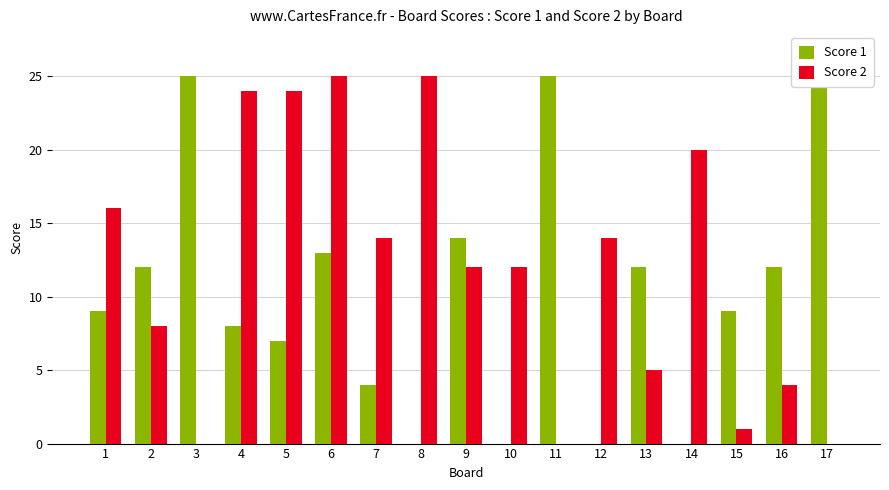

Reading right to left, what are all the values shown in this chart?

Score 1: 17=25	16=12	15=9	14=0	13=12	12=0	11=25	10=0	9=14	8=0	7=4	6=13	5=7	4=8	3=25	2=12	1=9
Score 2: 17=0	16=4	15=1	14=20	13=5	12=14	11=0	10=12	9=12	8=25	7=14	6=25	5=24	4=24	3=0	2=8	1=16